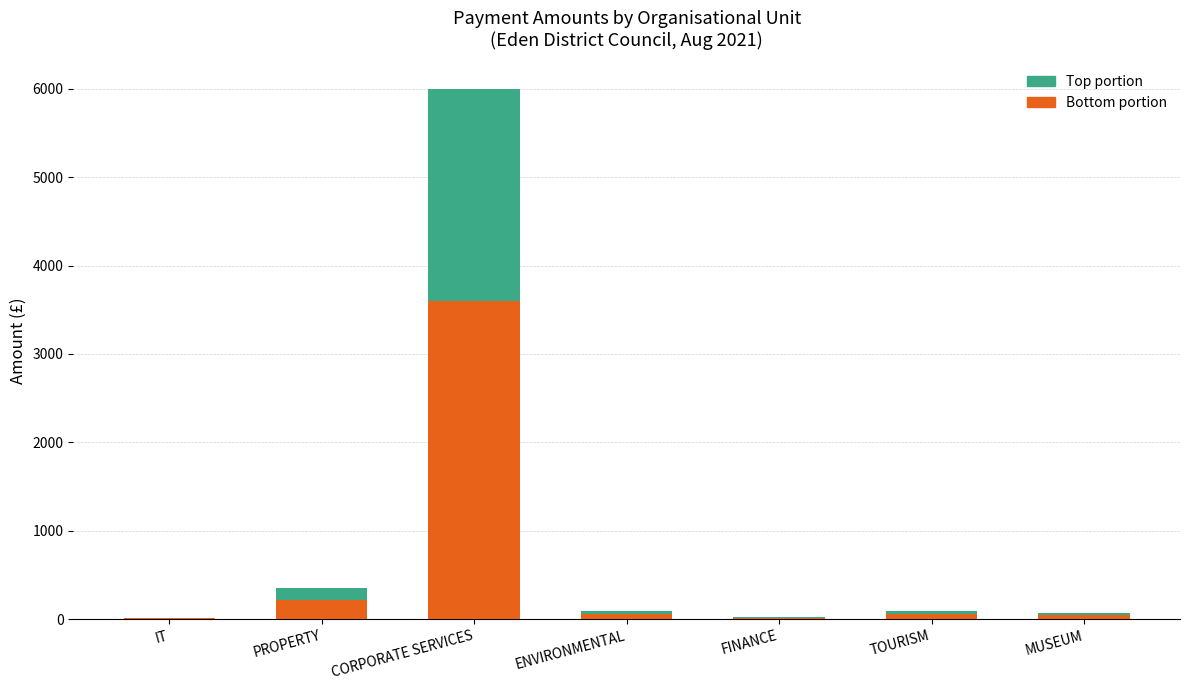

Are the bars grouped side by side (vs. stacked)?

No